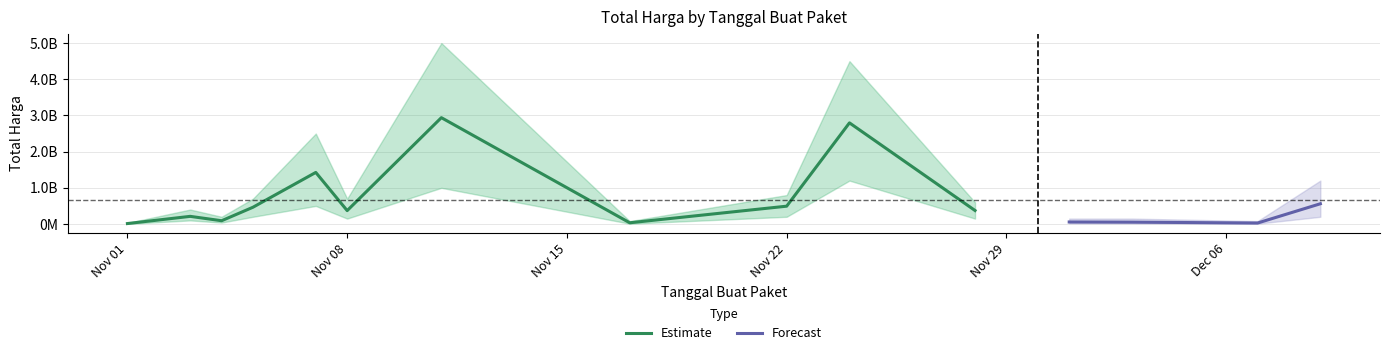

Is it true that the value at 2021-11-28 is 373404000?

True